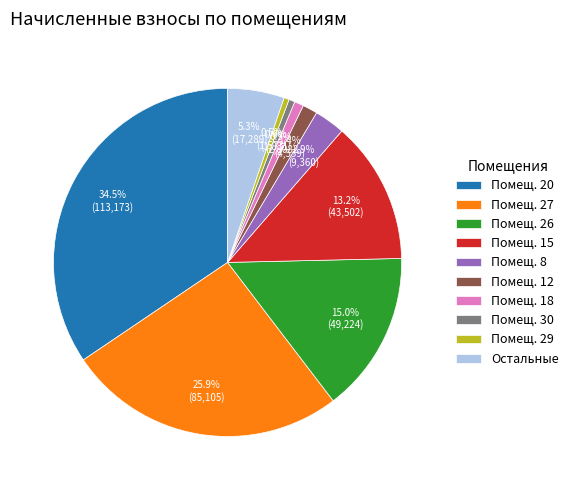

What portion of the pie excludes Помещ. 8?

97.1%